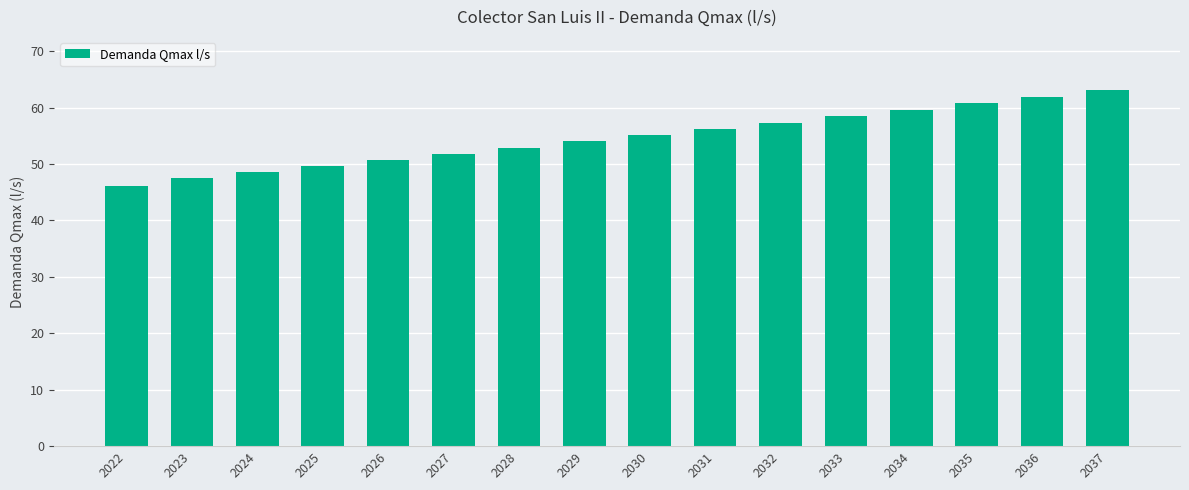

At which label does the data first exceed 55?

2030